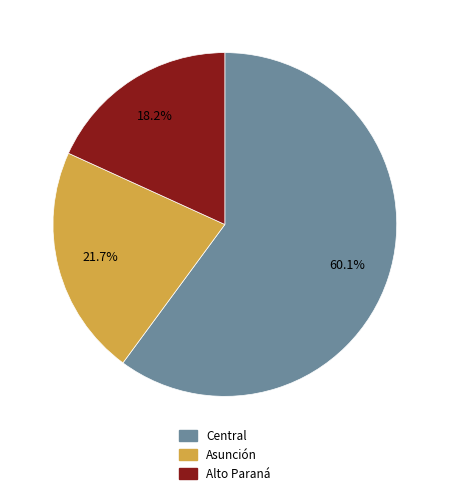

Is there a majority slice in this chart?

Yes